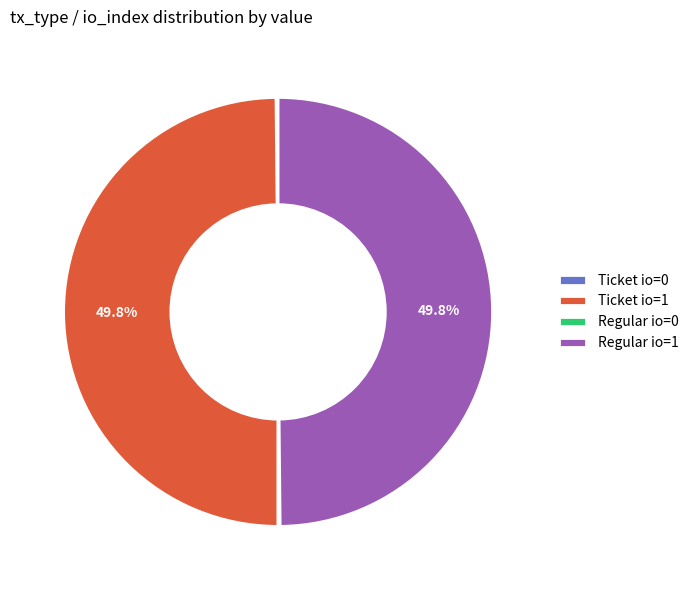

Combined, do Ticket io=1 and Regular io=1 account for over 50%?

Yes